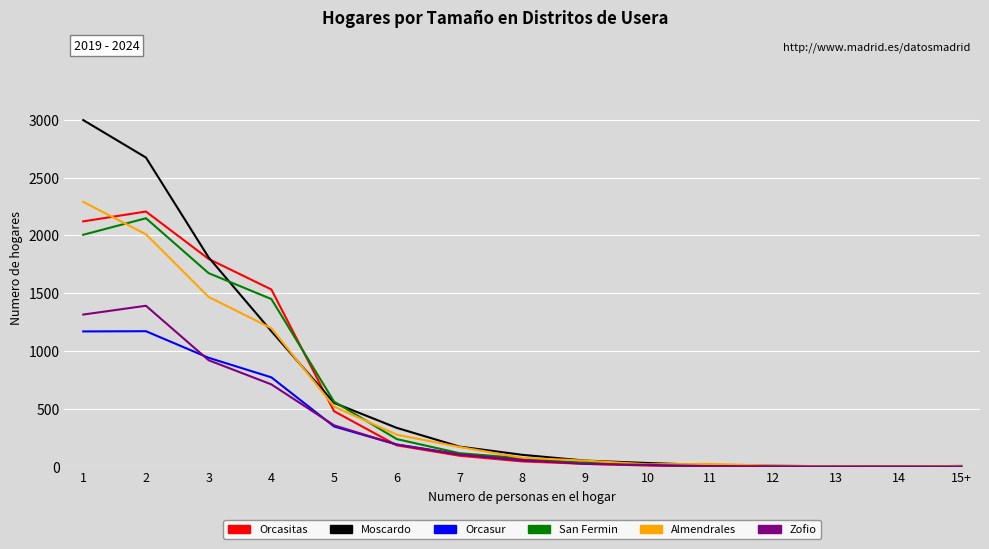

At which category is the sum across all series the highest?

1